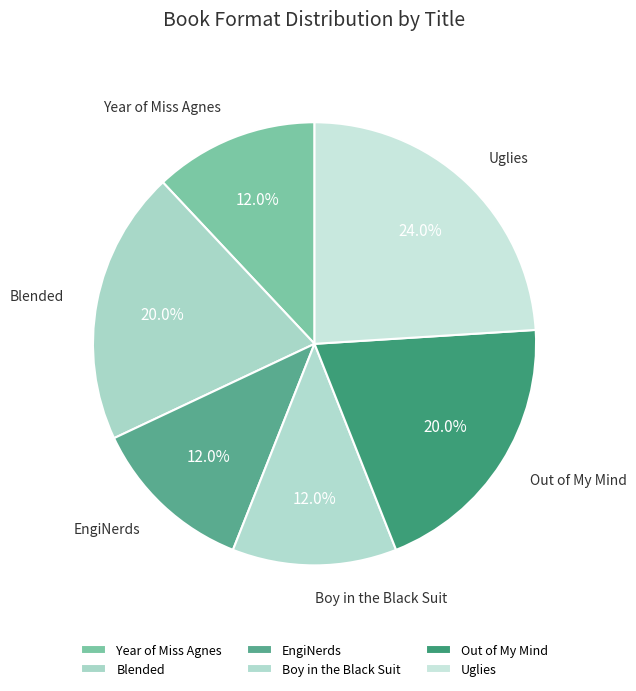

What is the ratio of the value at EngiNerds to the value at Out of My Mind?

0.6